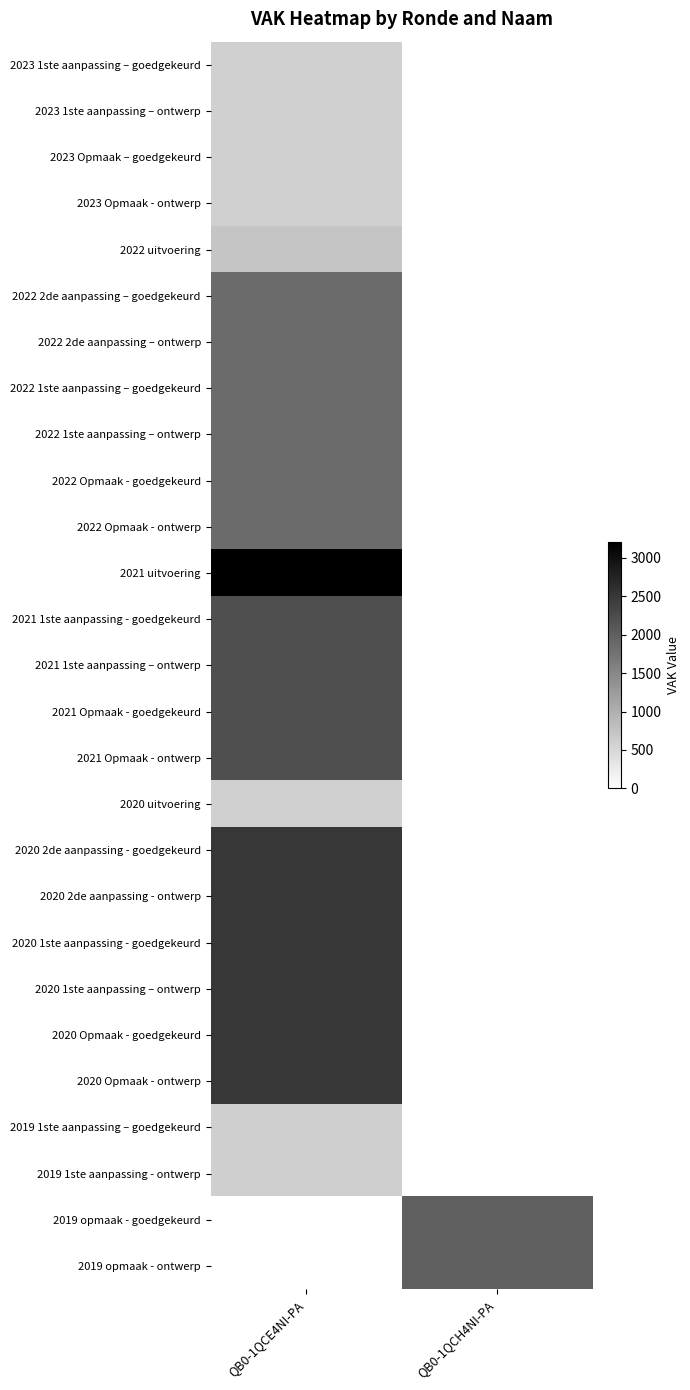

Reading left to right, transcribe all the data shown in this chart.

2023 1ste aanpassing – goedgekeurd: QB0-1QCE4NI-PA=595	QB0-1QCH4NI-PA=0
2023 1ste aanpassing – ontwerp: QB0-1QCE4NI-PA=595	QB0-1QCH4NI-PA=0
2023 Opmaak – goedgekeurd: QB0-1QCE4NI-PA=595	QB0-1QCH4NI-PA=0
2023 Opmaak - ontwerp: QB0-1QCE4NI-PA=595	QB0-1QCH4NI-PA=0
2022 uitvoering: QB0-1QCE4NI-PA=730	QB0-1QCH4NI-PA=0
2022 2de aanpassing – goedgekeurd: QB0-1QCE4NI-PA=1855	QB0-1QCH4NI-PA=0
2022 2de aanpassing – ontwerp: QB0-1QCE4NI-PA=1855	QB0-1QCH4NI-PA=0
2022 1ste aanpassing – goedgekeurd: QB0-1QCE4NI-PA=1855	QB0-1QCH4NI-PA=0
2022 1ste aanpassing – ontwerp: QB0-1QCE4NI-PA=1855	QB0-1QCH4NI-PA=0
2022 Opmaak - goedgekeurd: QB0-1QCE4NI-PA=1855	QB0-1QCH4NI-PA=0
2022 Opmaak - ontwerp: QB0-1QCE4NI-PA=1855	QB0-1QCH4NI-PA=0
2021 uitvoering: QB0-1QCE4NI-PA=3200	QB0-1QCH4NI-PA=0
2021 1ste aanpassing - goedgekeurd: QB0-1QCE4NI-PA=2200	QB0-1QCH4NI-PA=0
2021 1ste aanpassing – ontwerp: QB0-1QCE4NI-PA=2200	QB0-1QCH4NI-PA=0
2021 Opmaak - goedgekeurd: QB0-1QCE4NI-PA=2200	QB0-1QCH4NI-PA=0
2021 Opmaak - ontwerp: QB0-1QCE4NI-PA=2200	QB0-1QCH4NI-PA=0
2020 uitvoering: QB0-1QCE4NI-PA=590	QB0-1QCH4NI-PA=0
2020 2de aanpassing - goedgekeurd: QB0-1QCE4NI-PA=2500	QB0-1QCH4NI-PA=0
2020 2de aanpassing - ontwerp: QB0-1QCE4NI-PA=2500	QB0-1QCH4NI-PA=0
2020 1ste aanpassing - goedgekeurd: QB0-1QCE4NI-PA=2500	QB0-1QCH4NI-PA=0
2020 1ste aanpassing – ontwerp: QB0-1QCE4NI-PA=2500	QB0-1QCH4NI-PA=0
2020 Opmaak - goedgekeurd: QB0-1QCE4NI-PA=2500	QB0-1QCH4NI-PA=0
2020 Opmaak - ontwerp: QB0-1QCE4NI-PA=2500	QB0-1QCH4NI-PA=0
2019 1ste aanpassing – goedgekeurd: QB0-1QCE4NI-PA=600	QB0-1QCH4NI-PA=0
2019 1ste aanpassing - ontwerp: QB0-1QCE4NI-PA=600	QB0-1QCH4NI-PA=0
2019 opmaak - goedgekeurd: QB0-1QCE4NI-PA=0	QB0-1QCH4NI-PA=2000
2019 opmaak - ontwerp: QB0-1QCE4NI-PA=0	QB0-1QCH4NI-PA=2000